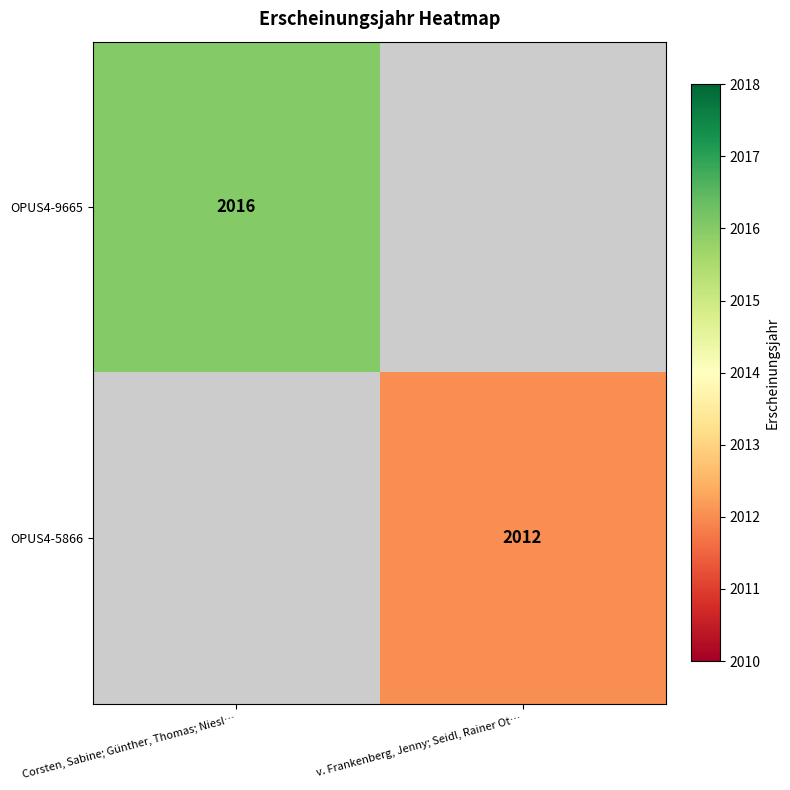

Count the number of categories in the chart.

2